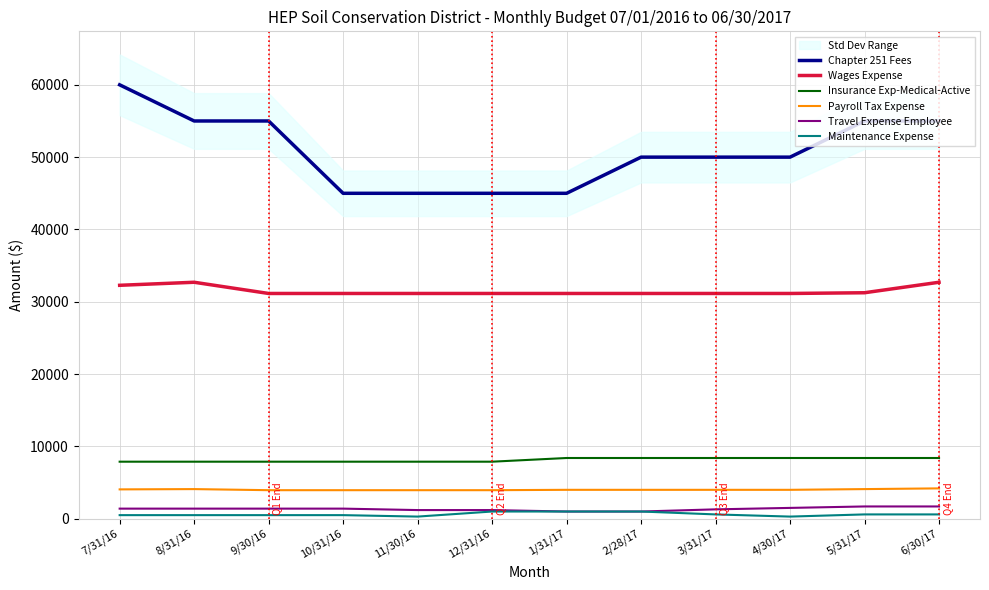

Reading left to right, extract all data points from this chart.

Chapter 251 Fees: 60000	55000	55000	45000	45000	45000	45000	50000	50000	50000	55000	55000
Wages Expense: 32280	32700	31150	31150	31150	31150	31150	31150	31150	31150	31250	32700
Insurance Exp-Medical-Active: 7890	7890	7890	7890	7890	7890	8400	8400	8400	8400	8400	8400
Payroll Tax Expense: 4061	4100	3950	3950	3950	3950	4000	4000	4000	4000	4100	4200
Travel Expense Employee: 1400	1400	1400	1400	1200	1200	1000	1000	1300	1500	1700	1700
Maintenance Expense: 500	500	500	500	300	1000	1000	1000	600	300	600	600